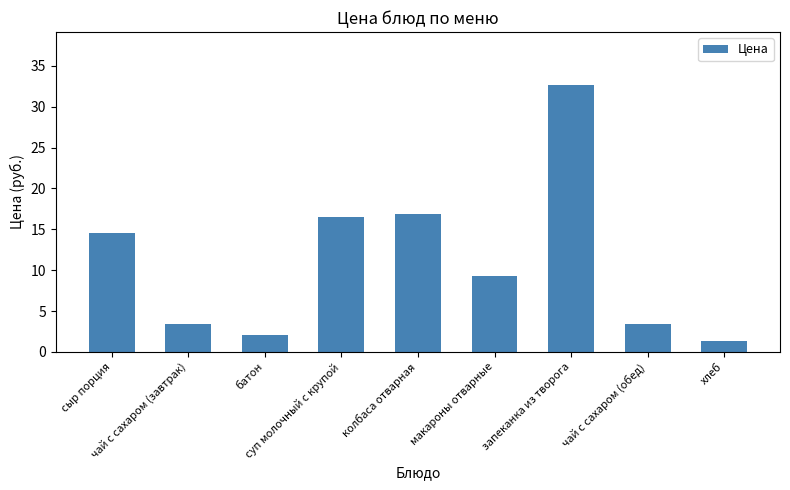

What is the value of the 4th bar from the left?

16.5